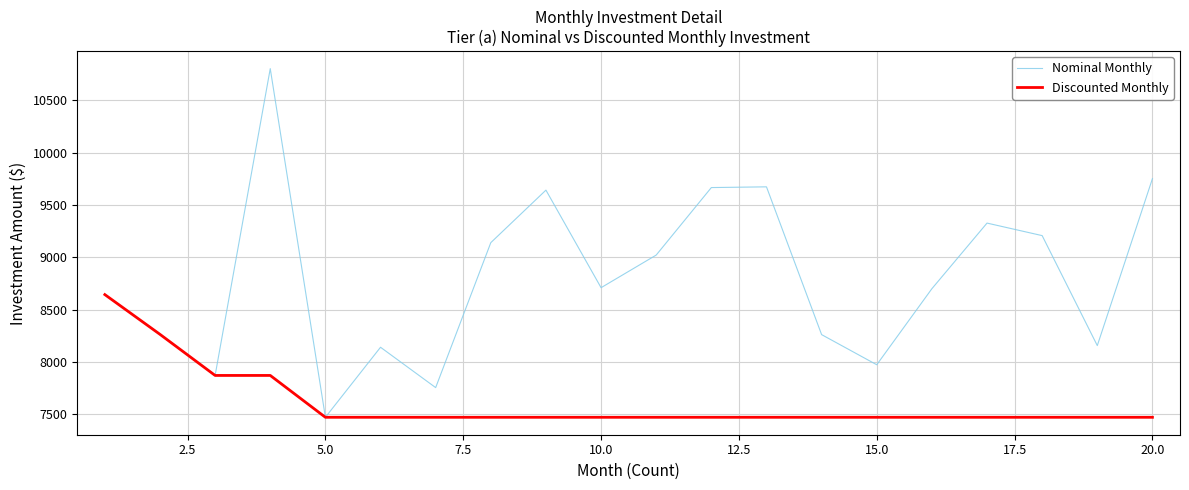

What is the minimum value for Nominal Monthly?

7472.5